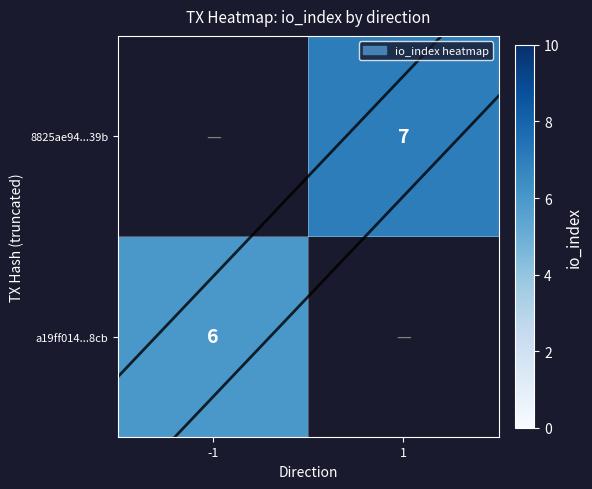

The value of 8825ae94...39b at 1 is 10. True or false?

False